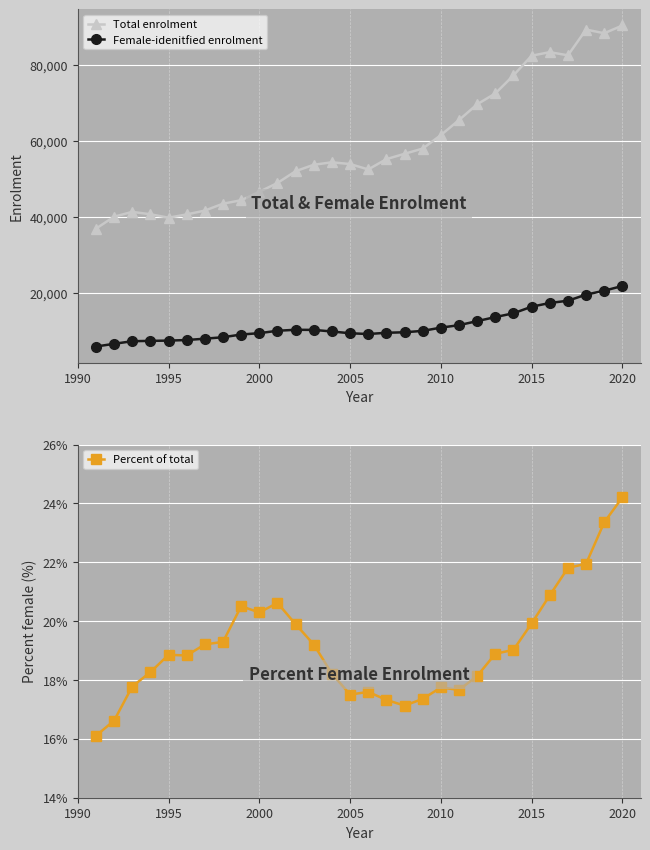

What is the value of the Total enrolment point at the 18th from the left?

56596.0